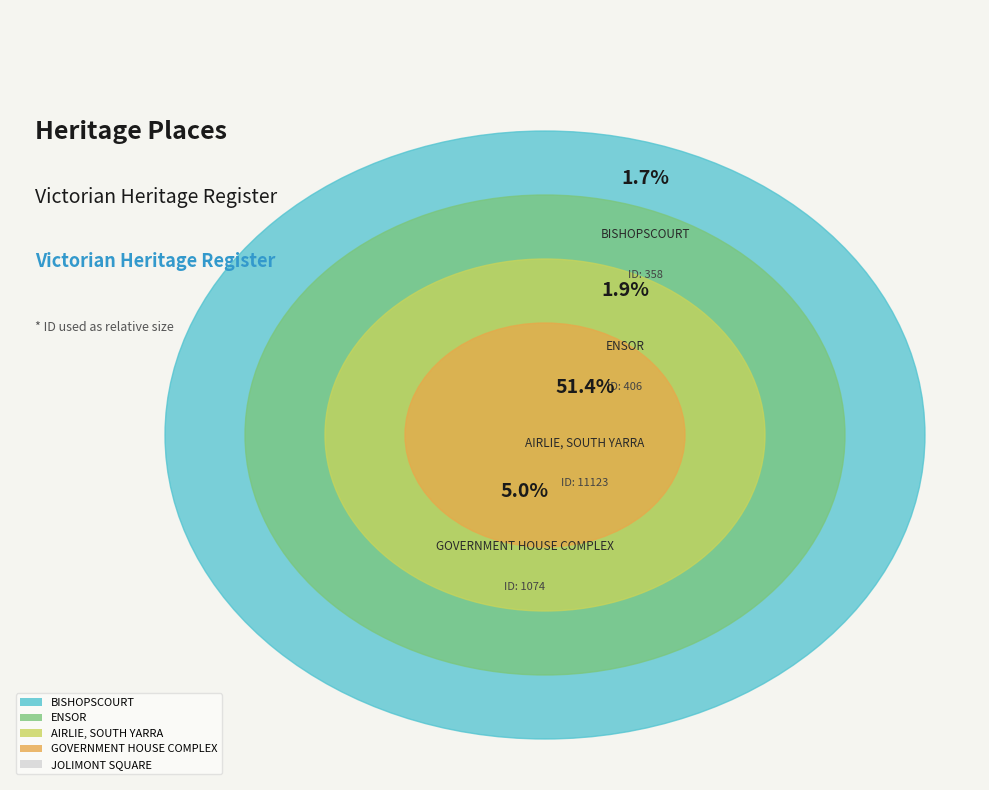

Is there a majority slice in this chart?

Yes